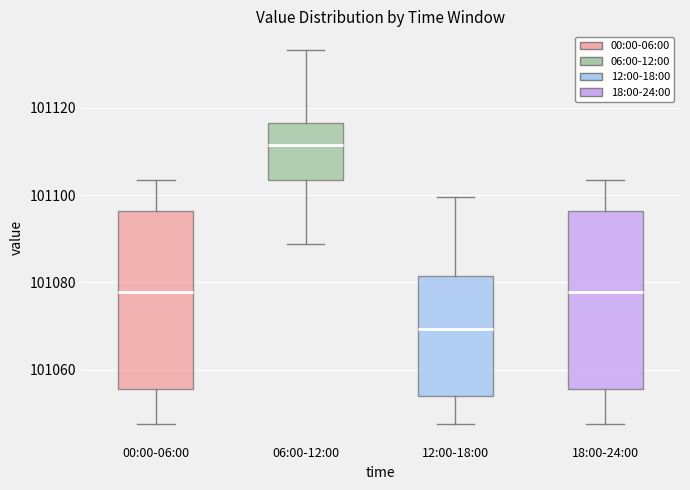

Reading left to right, read every box against the y-axis: the position of its median line, the range the box covers, and the ends of its whiskers. The values are not printed on the chart, so give them approximately, as read against the axis.

00:00-06:00: median 101078, box 101056 to 101096, whiskers 101048 to 101104
06:00-12:00: median 101112, box 101104 to 101116, whiskers 101088 to 101134
12:00-18:00: median 101070, box 101054 to 101082, whiskers 101048 to 101100
18:00-24:00: median 101078, box 101056 to 101096, whiskers 101048 to 101104